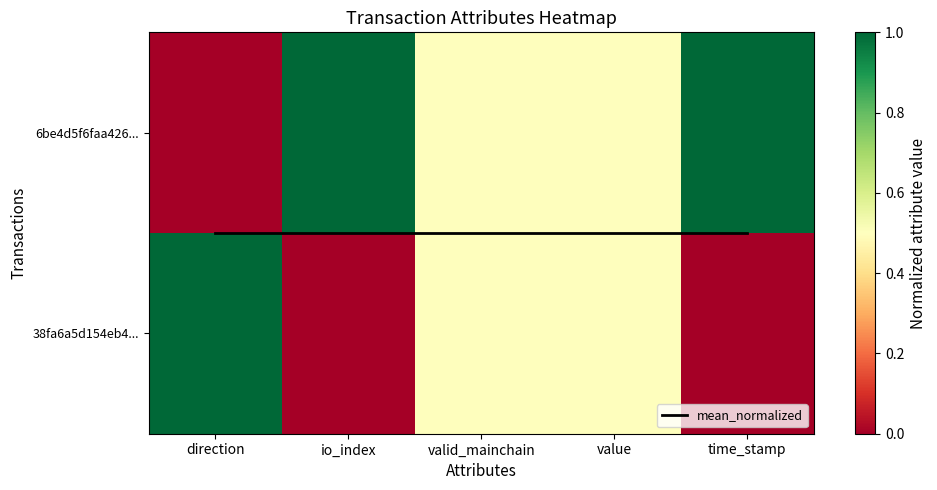

What is the maximum value for mean_normalized?

0.5